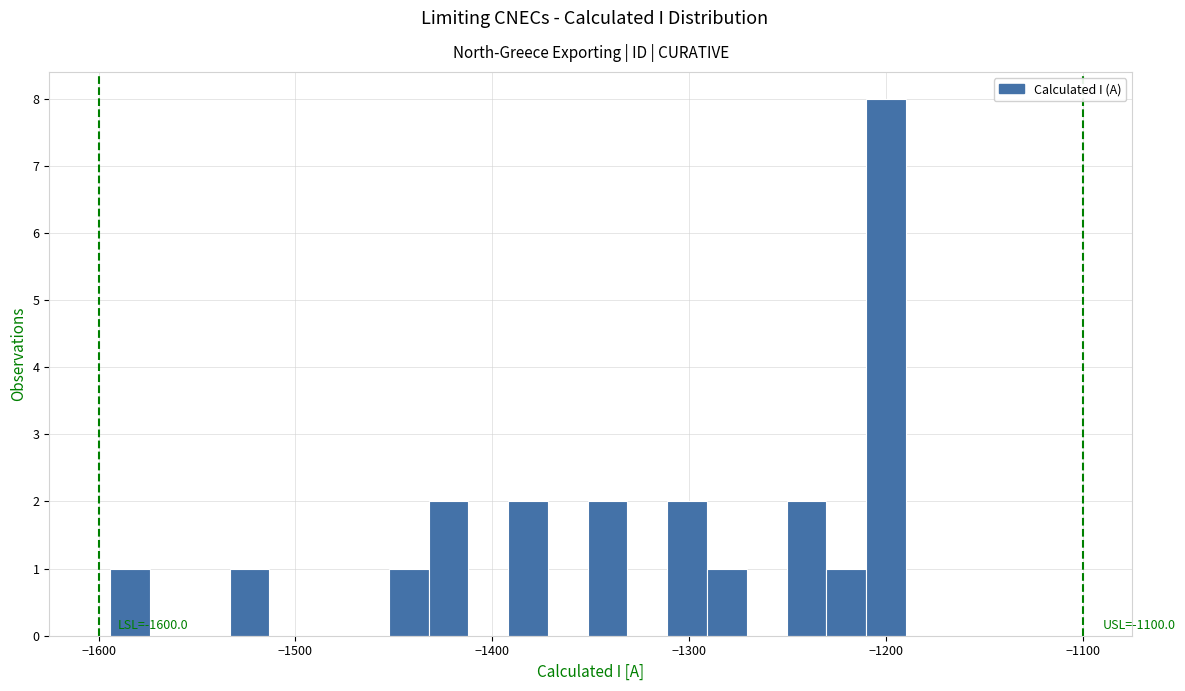

Around what value on the x-axis is the tallest bar? Give the approximate position of its centre, as read against the axis.

-1200